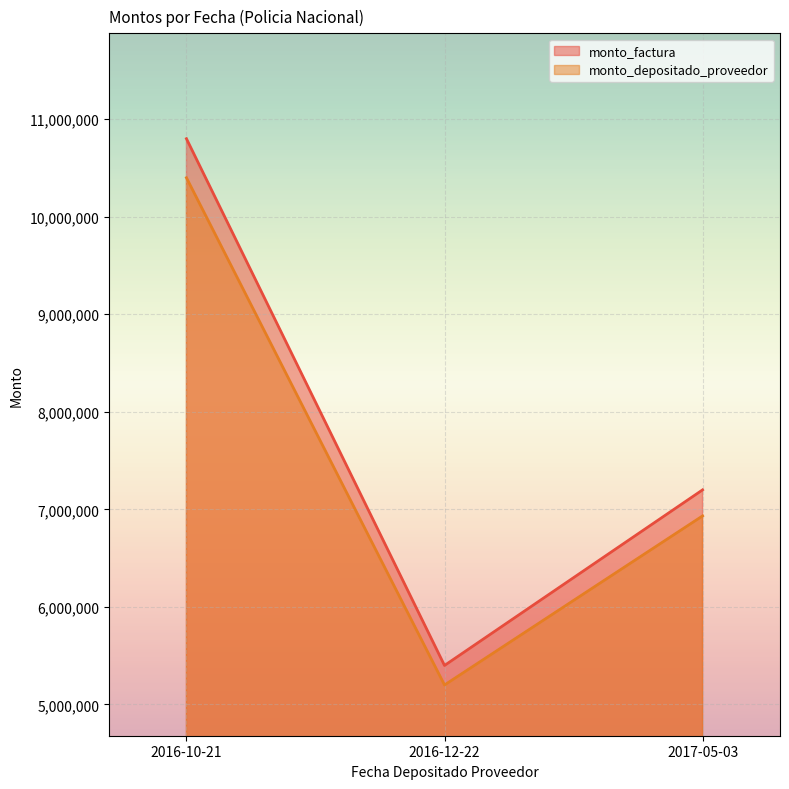

Reading left to right, extract all data points from this chart.

monto_factura: 10800000	5400000	7200000
monto_depositado_proveedor: 10399680	5199840	6933120